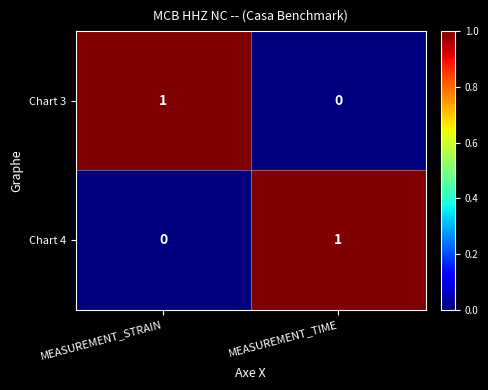

What is the greatest value displayed?

1